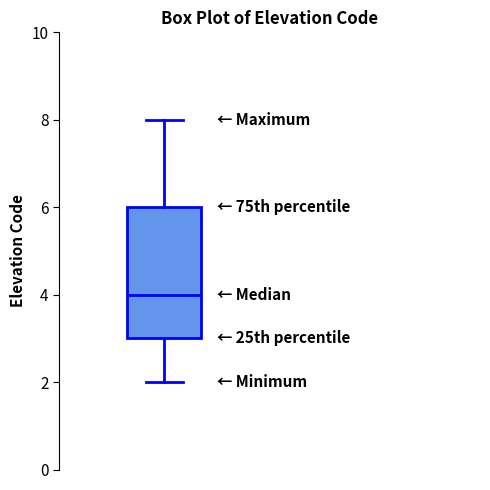

Where is the lower edge of the box on the y-axis? The values are not printed on the chart, so give them approximately, as read against the axis.

3